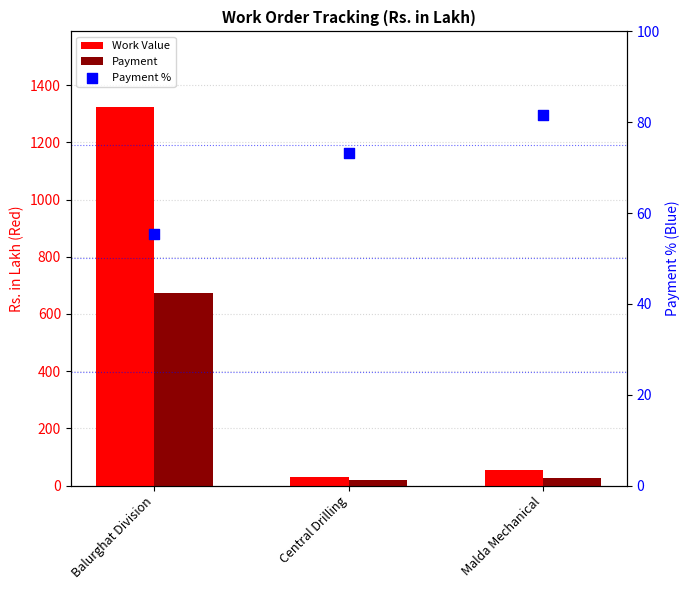

Which series has the largest total across all categories?

Work Value